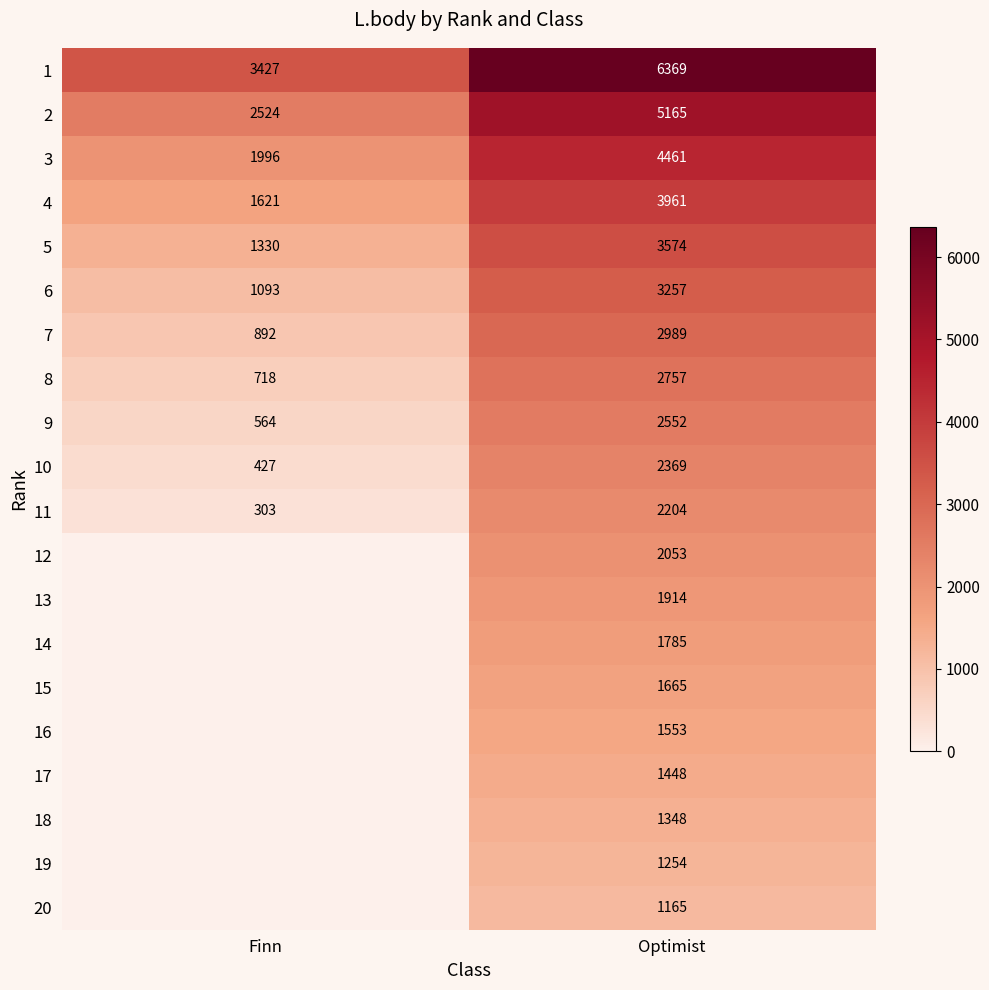

At how many categories does at least one series exceed 3562?

1